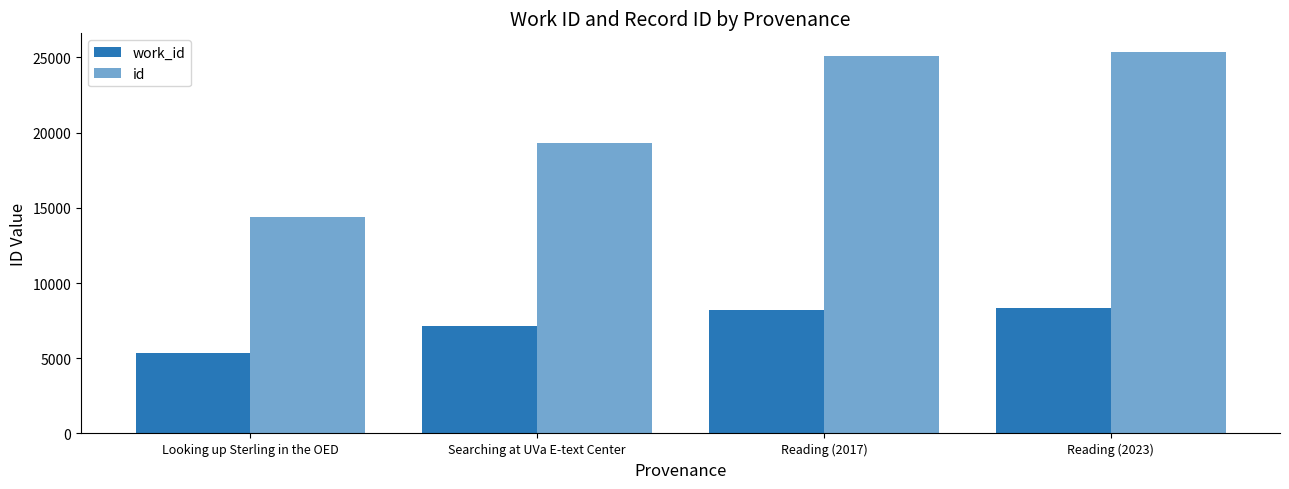

Reading left to right, transcribe all the data shown in this chart.

work_id: Looking up Sterling in the OED=5361	Searching at UVa E-text Center=7126	Reading (2017)=8225	Reading (2023)=8363
id: Looking up Sterling in the OED=14362	Searching at UVa E-text Center=19316	Reading (2017)=25084	Reading (2023)=25330